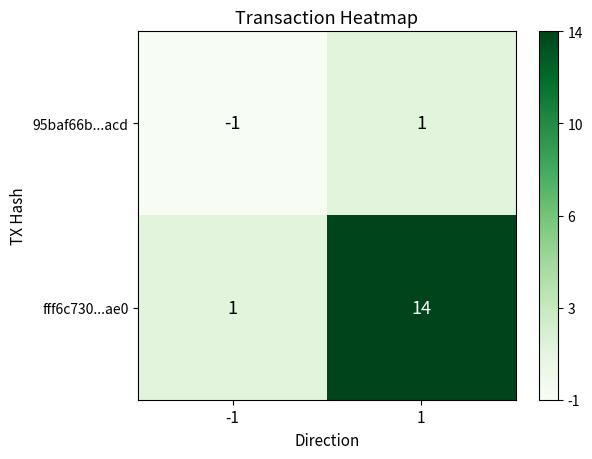

How many series are shown in this chart?

2